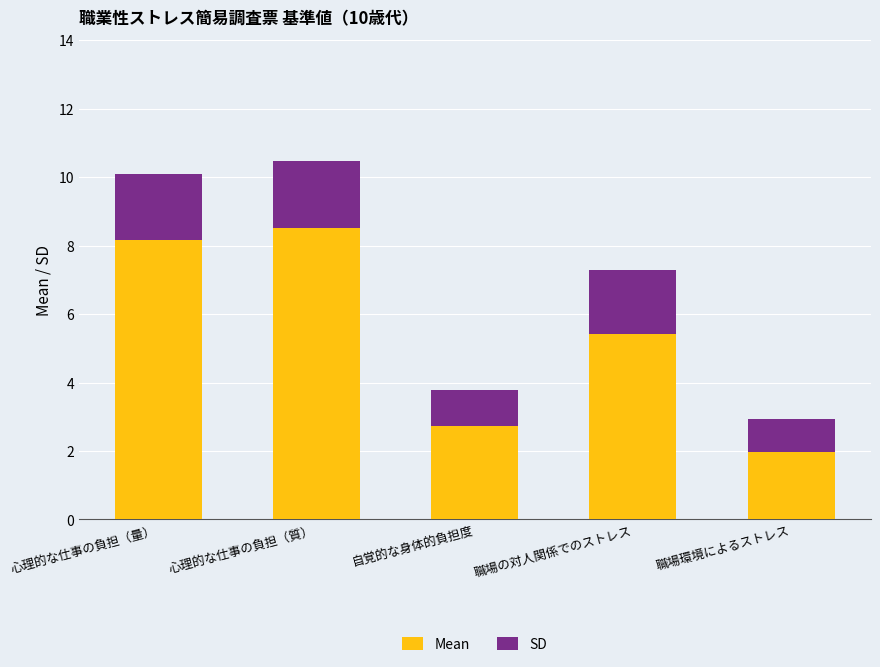

What is the sum of the Mean values at 職場環境によるストレス and 心理的な仕事の負担（量）?

10.1